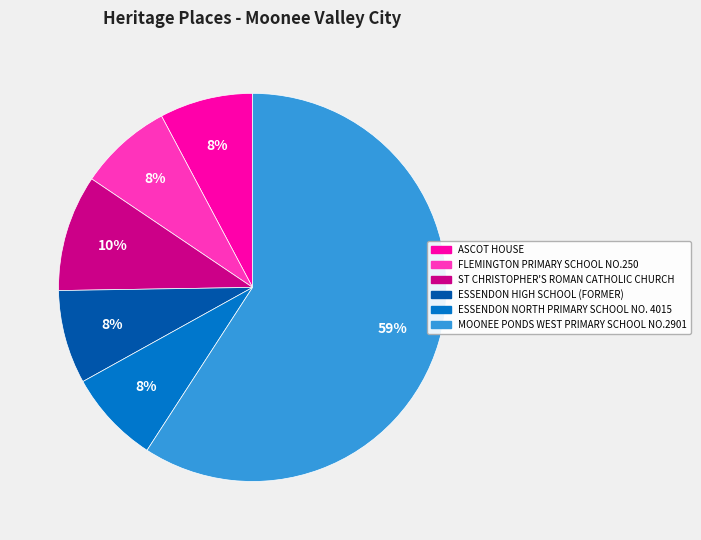

Is the sum of MOONEE PONDS WEST PRIMARY SCHOOL NO.2901 and ESSENDON HIGH SCHOOL (FORMER) greater than half?

Yes